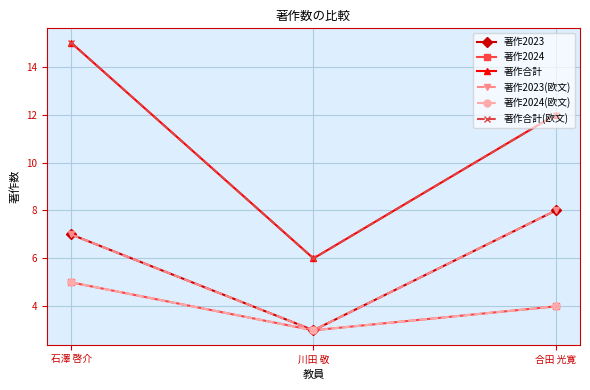

What is the sum of the 著作2023 values at 石澤 啓介 and 合田 光寛?

15